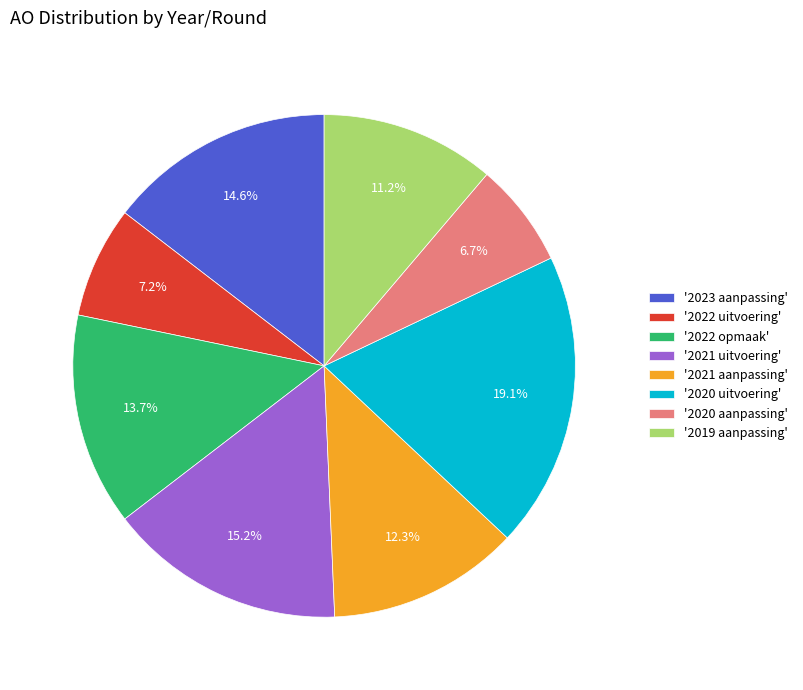

Which category has the biggest portion of the pie?

'2020 uitvoering'